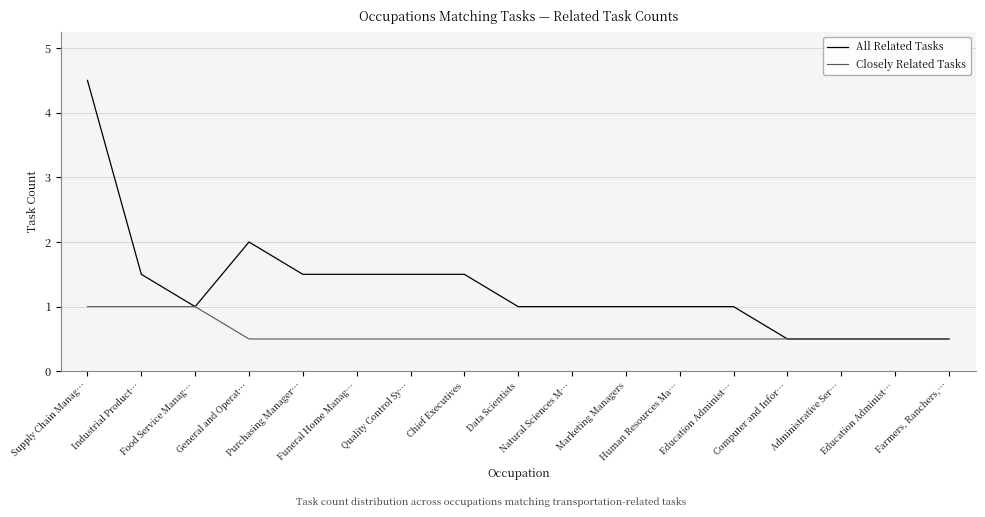

Which series changed the most between General and Operat… and Funeral Home Manag…?

All Related Tasks